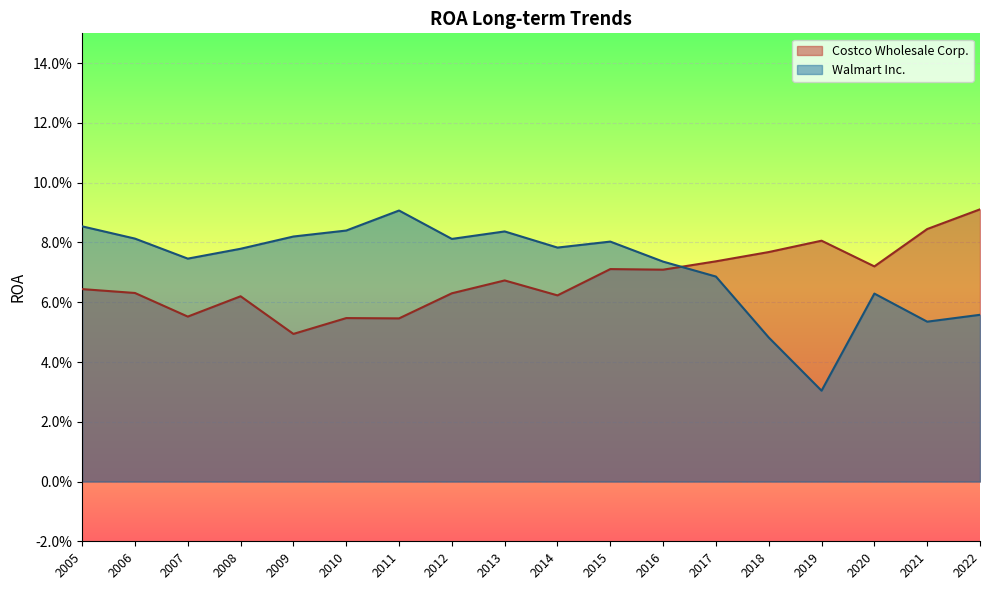

What is the difference between the maximum and minimum values in the Walmart Inc. series?

0.1